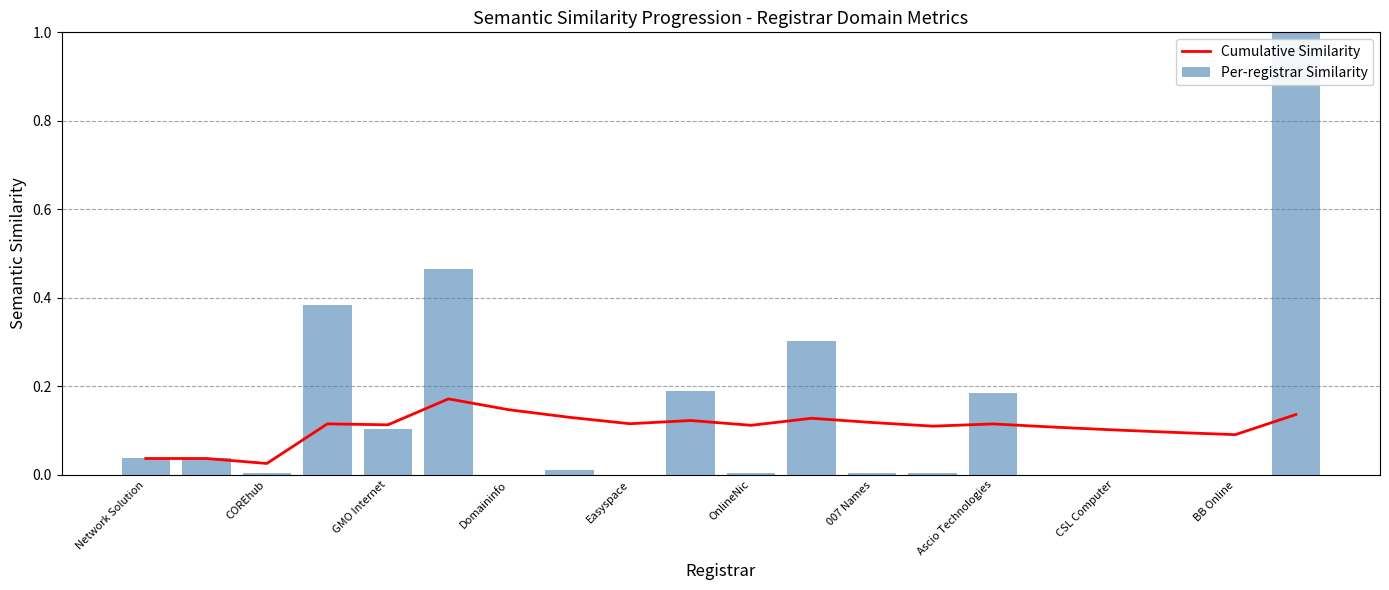

What is the average value of the Cumulative Similarity series?

0.1